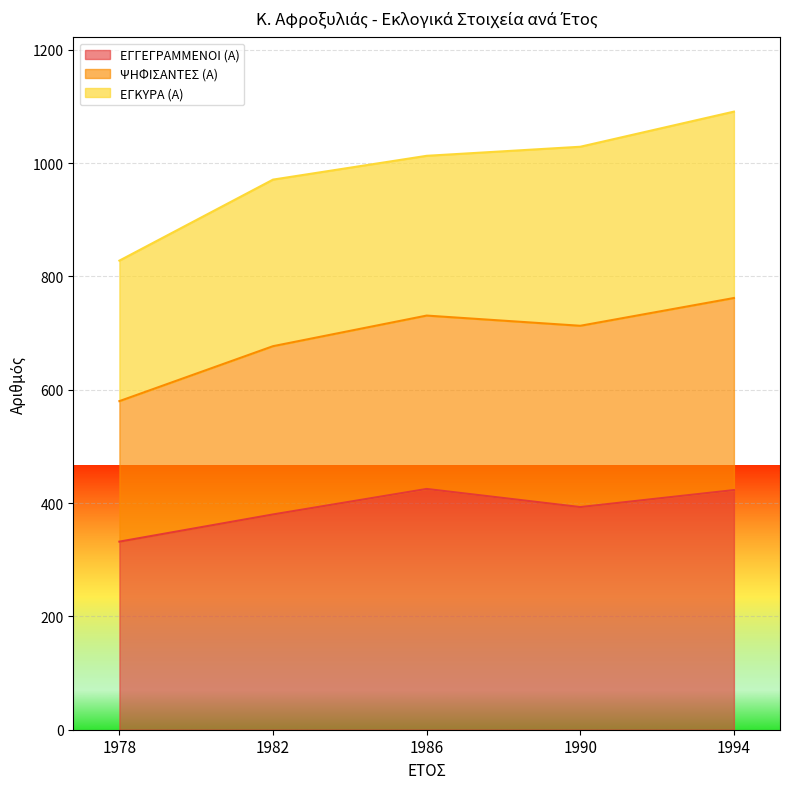

True or false: ΕΓΓΕΓΡΑΜΜΕΝΟΙ (Α) and ΨΗΦΙΣΑΝΤΕΣ (Α) intersect in this chart.

False